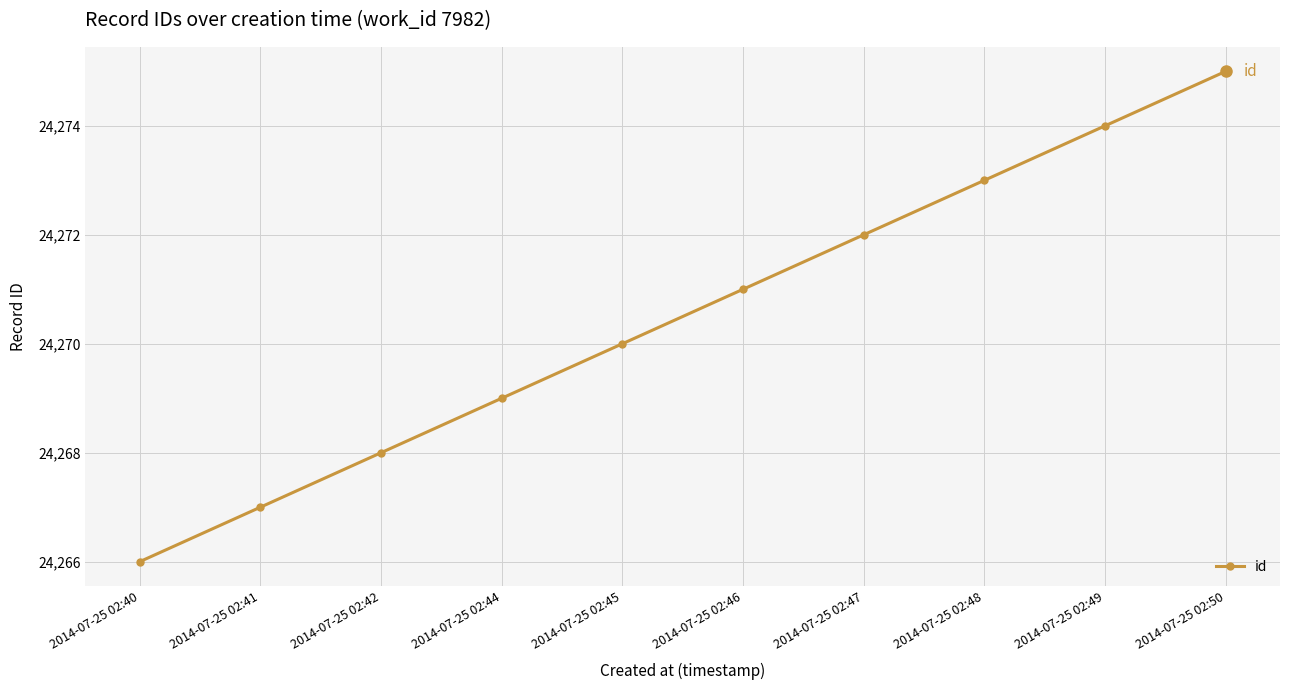

Reading left to right, what are all the values shown in this chart?

24266	24267	24268	24269	24270	24271	24272	24273	24274	24275